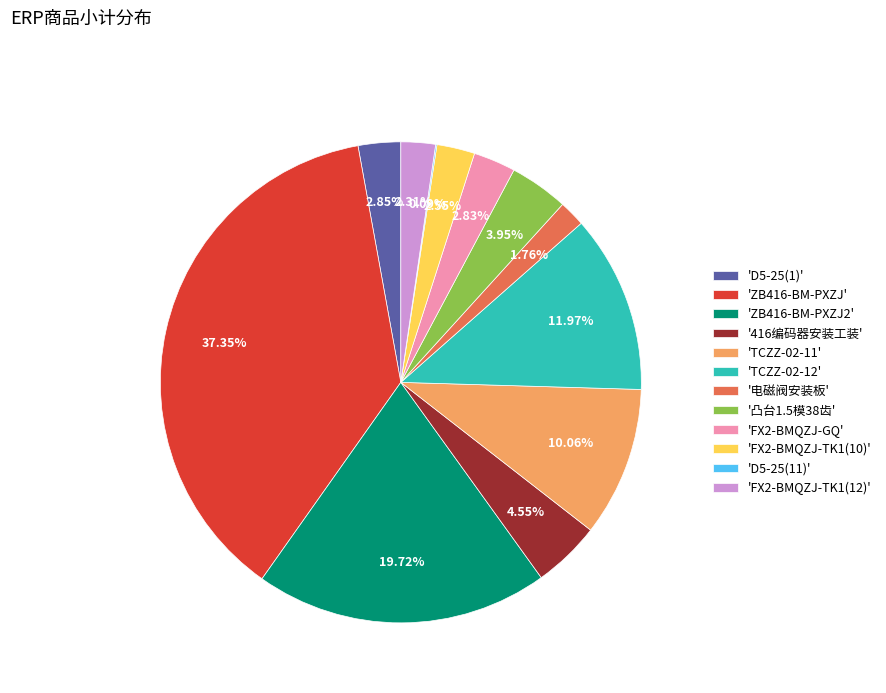

Does any single category account for the majority?

No